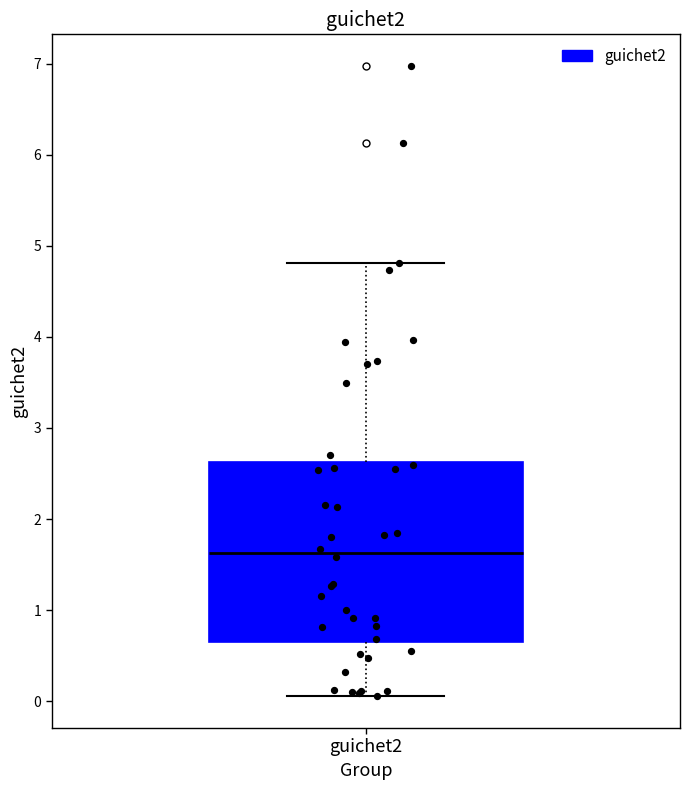

Read this box plot against the y-axis: the position of the median line, the range covered by the box, and the ends of both whiskers. The values are not printed on the chart, so give them approximately, as read against the axis.

median 1.6, box 0.6 to 2.6, whiskers 0.1 to 4.8